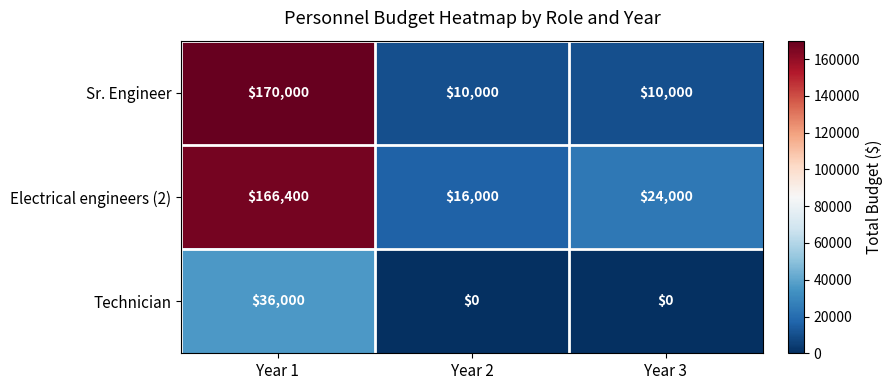

Which series has the largest range (max minus min)?

Sr. Engineer